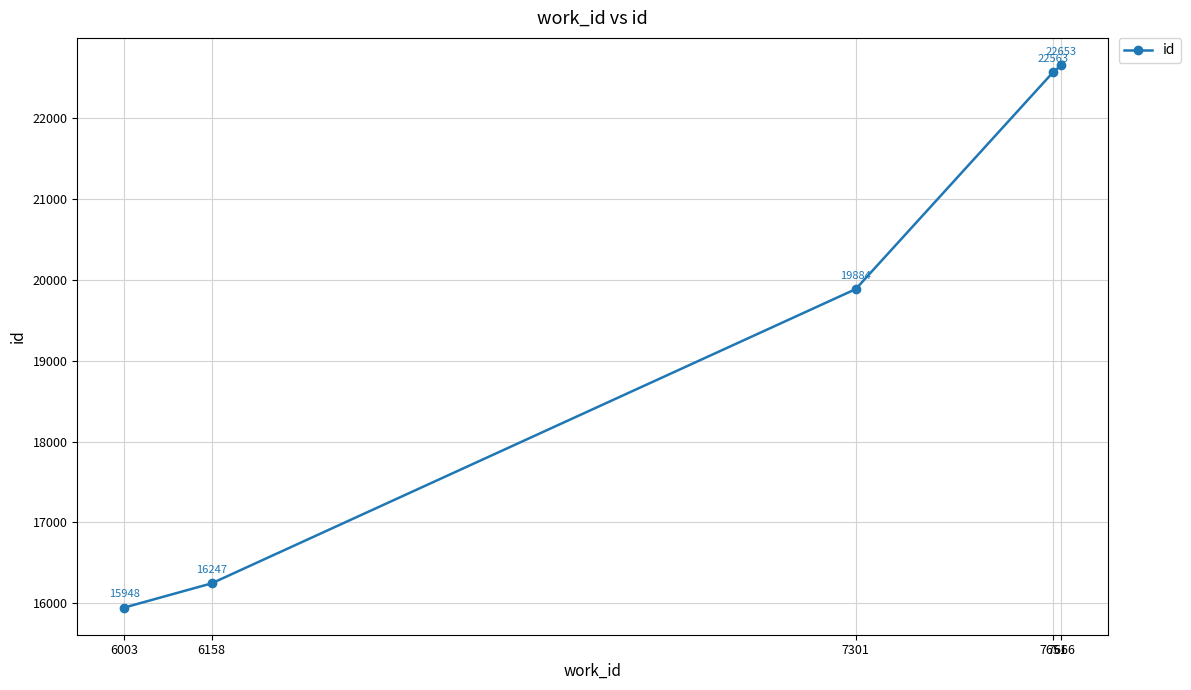

What is the change in value from 6003 to 6158?

+299